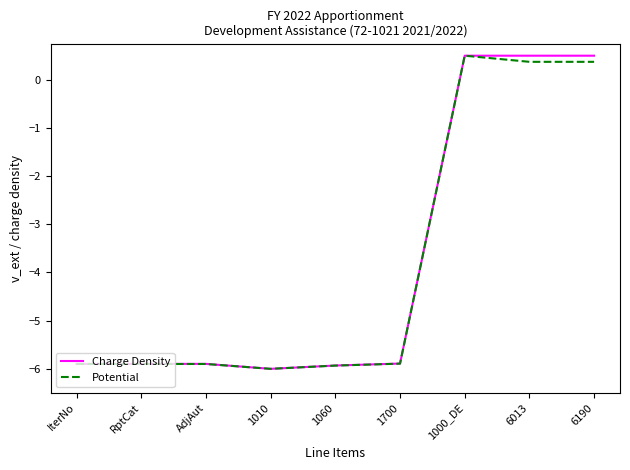

Which category has the highest value in the Potential series?

1000_DE